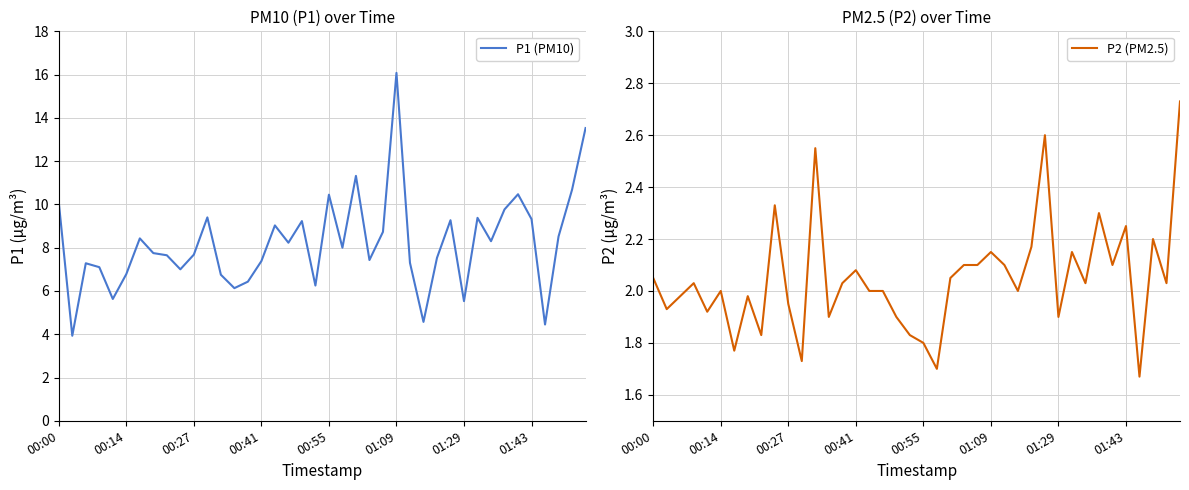

True or false: P2 (PM2.5) has a value of 4.3 at 29.

False